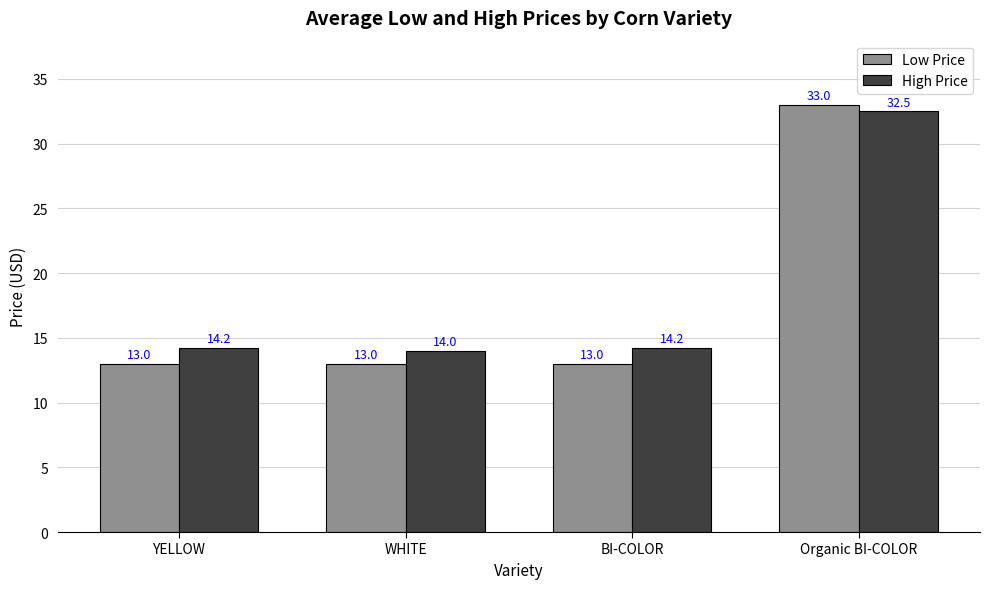

Count the Low Price values in the range 13 to 33.

4